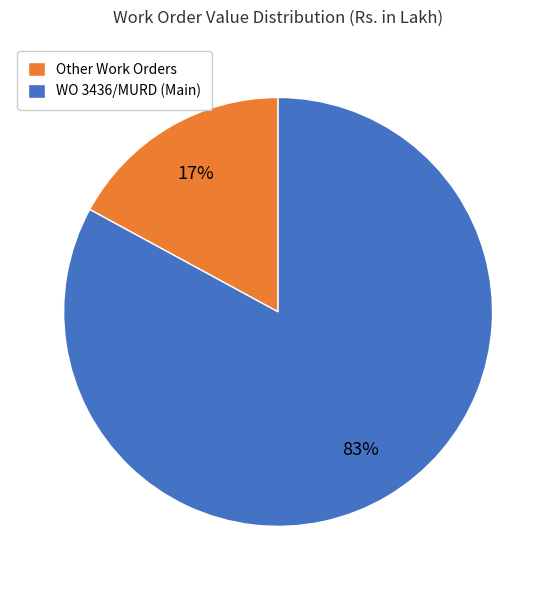

To the nearest percent, what is the average slice percentage?

50%